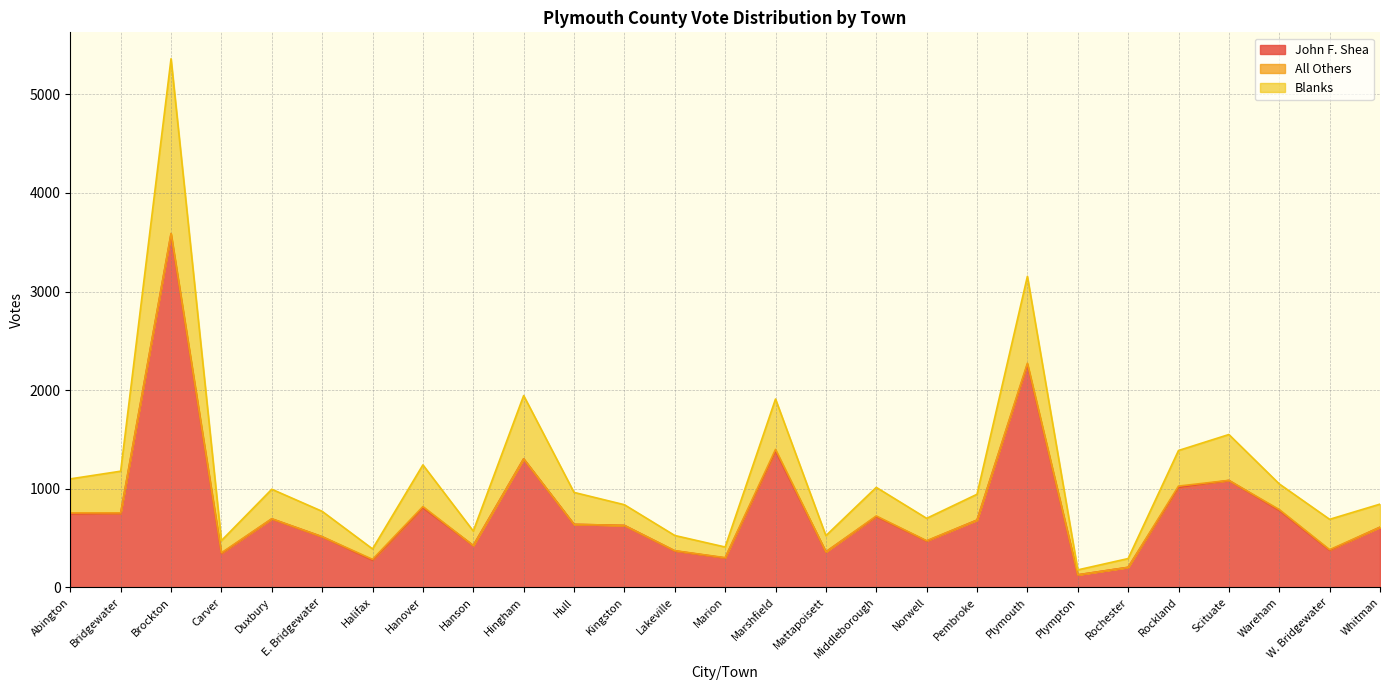

Does the chart display data point markers on the line(s)?

No